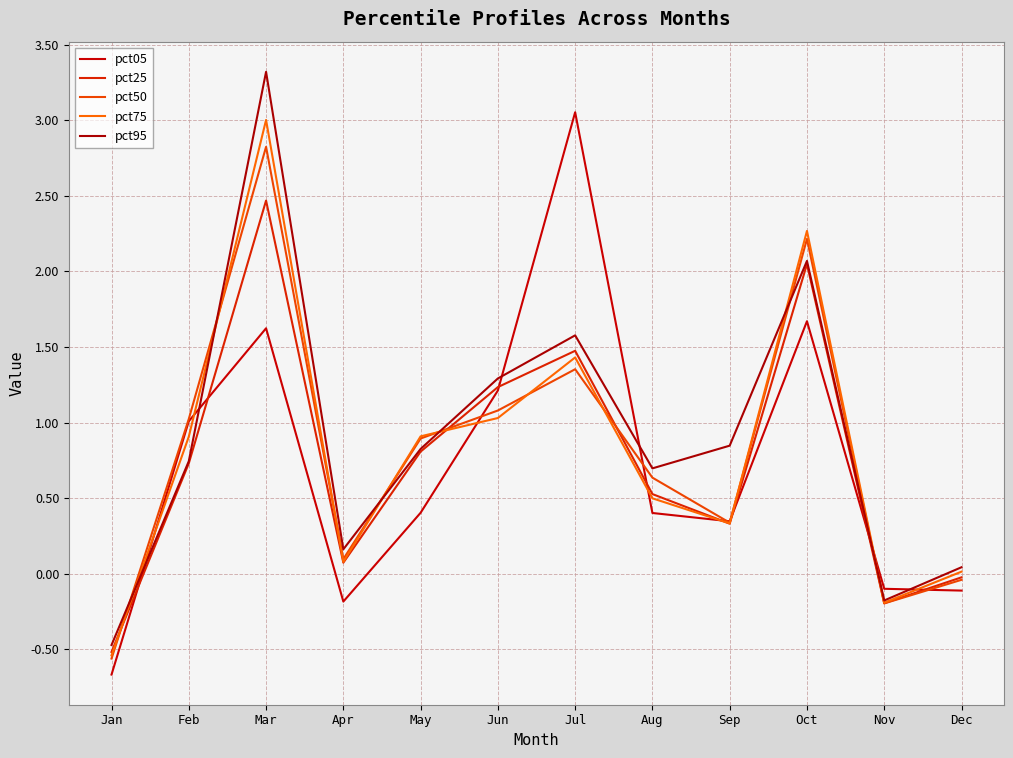

What is the lowest value of the pct25 series?

-0.5